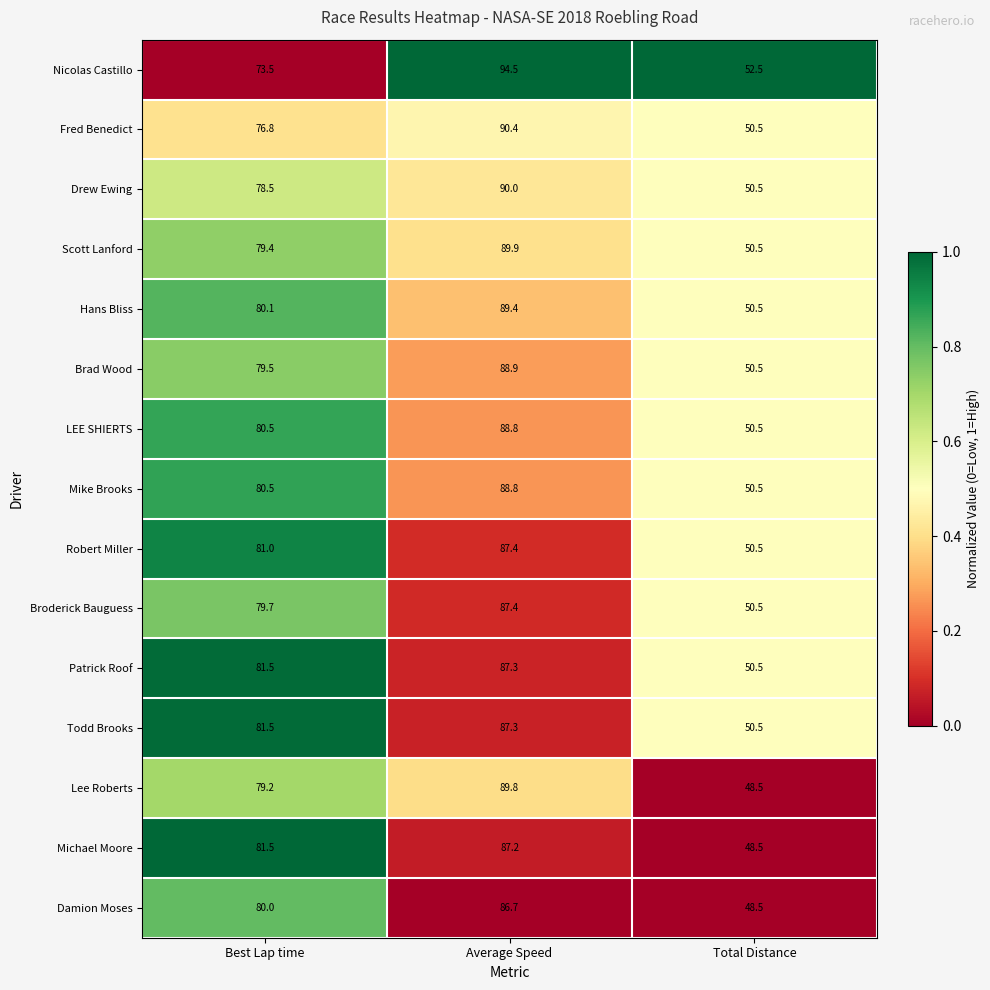

What is the total value across all series at Best Lap time?

1193.2